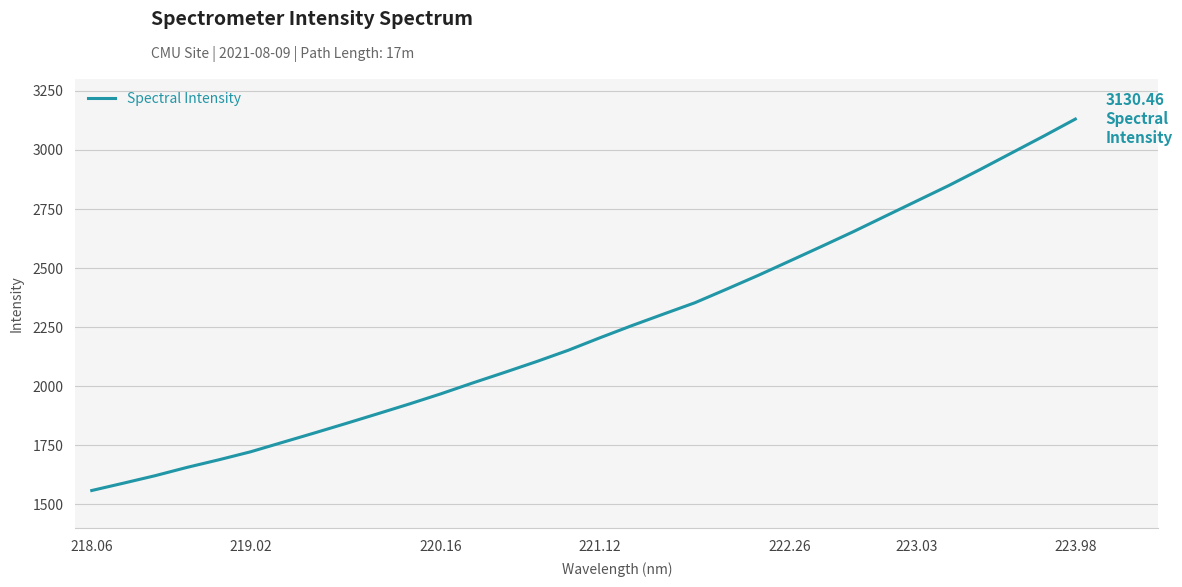

What is the greatest value displayed?

3130.5